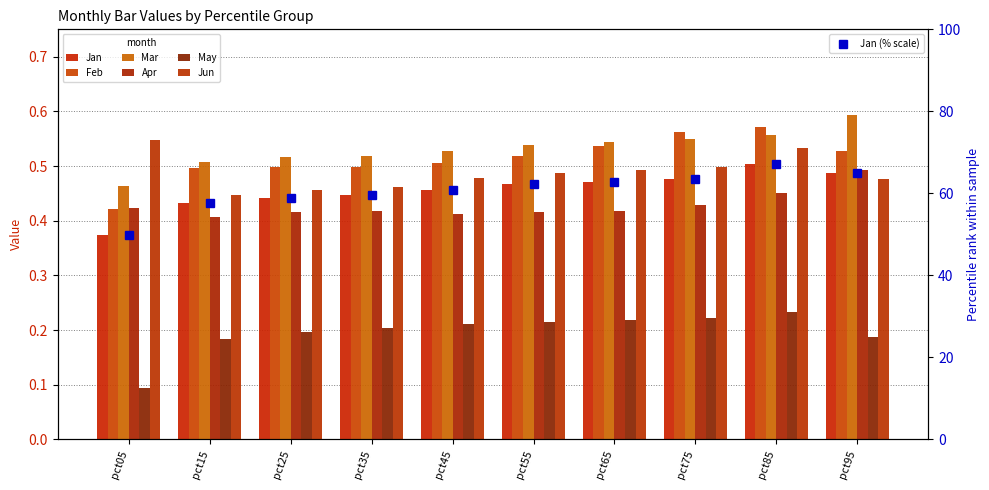

What is the difference between the second highest and minimum values in the Jun series?

0.1